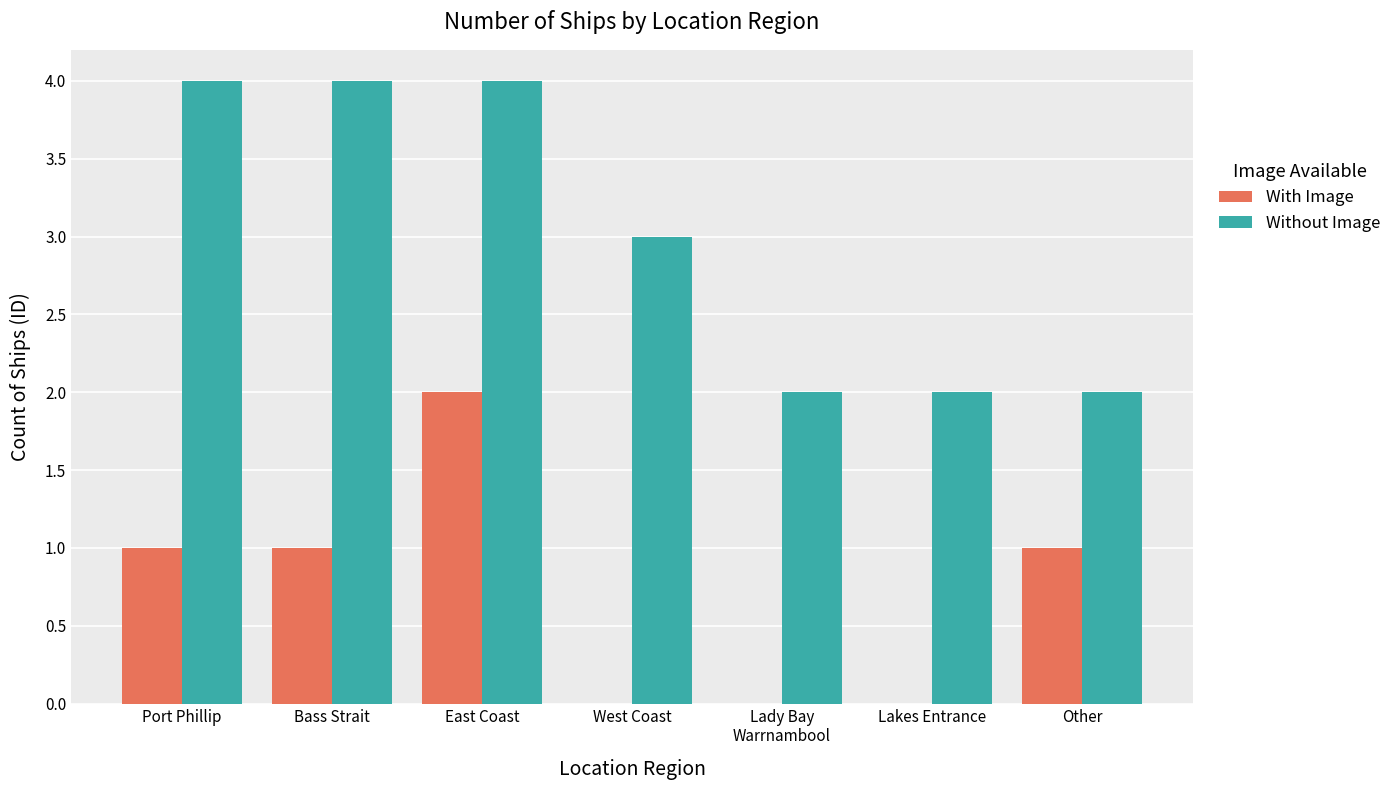

Is the value of With Image at West Coast greater than the value of Without Image at Other?

No